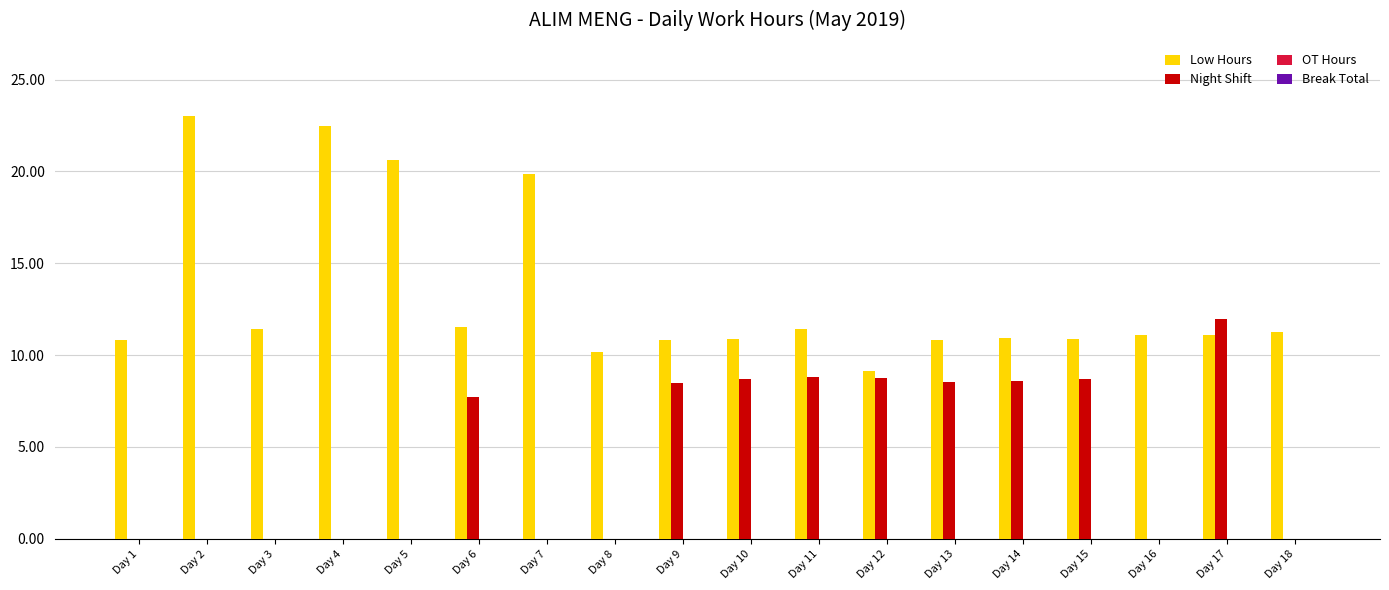

At which label does Night Shift first exceed 7?

Day 6